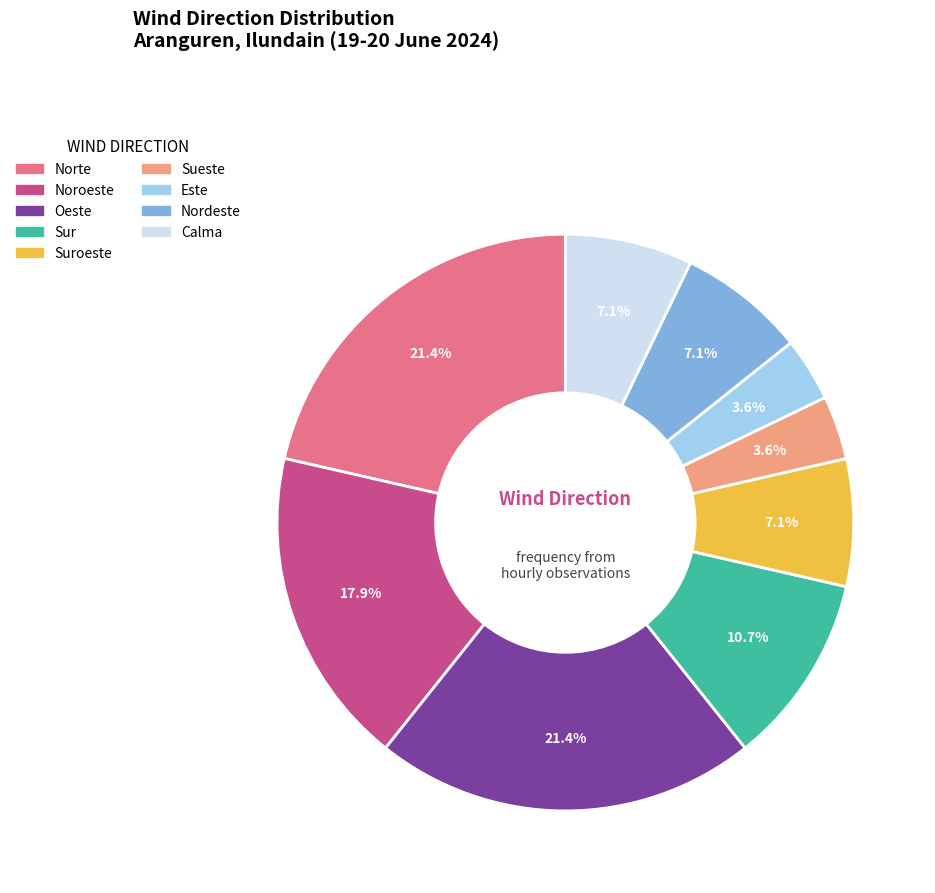

Is there a majority slice in this chart?

No